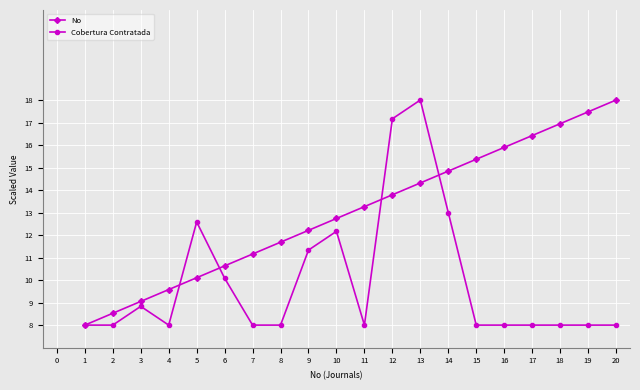

Where does the No series first go above 13?

11